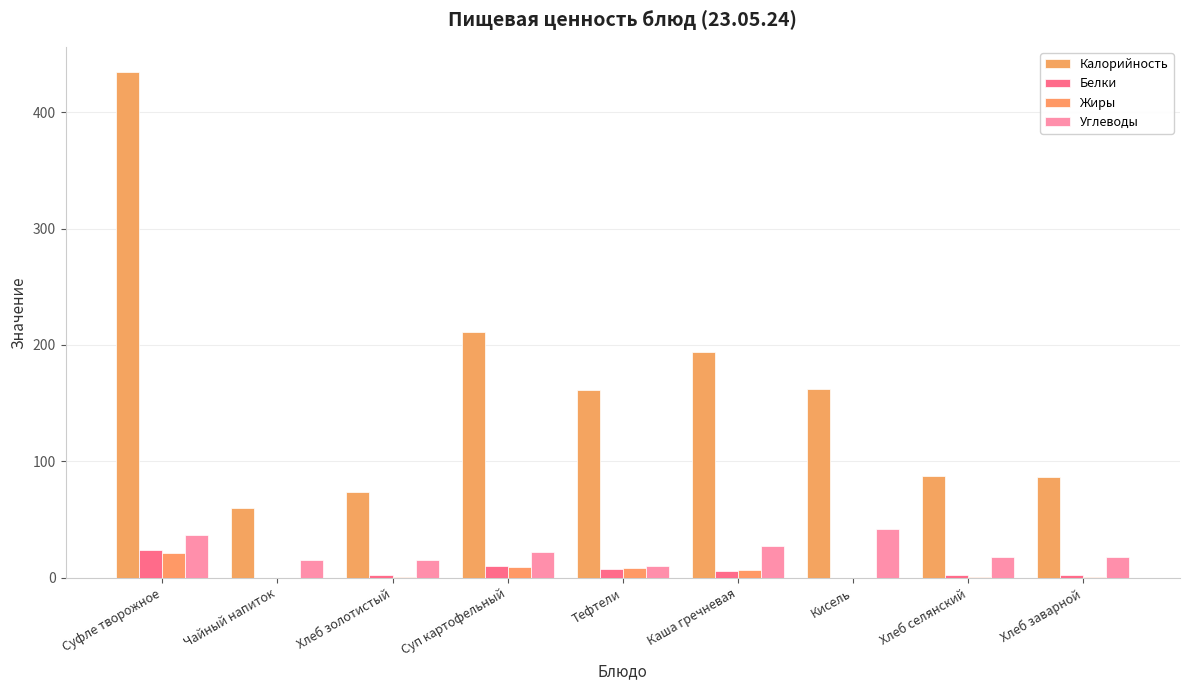

What is the sum of all Углеводы values?

204.9